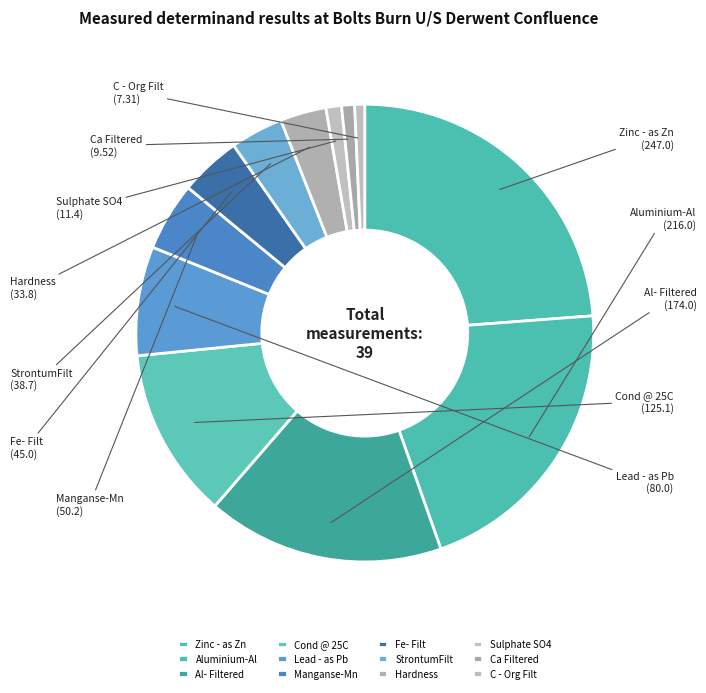

Is there any slice that represents more than half of the pie?

No